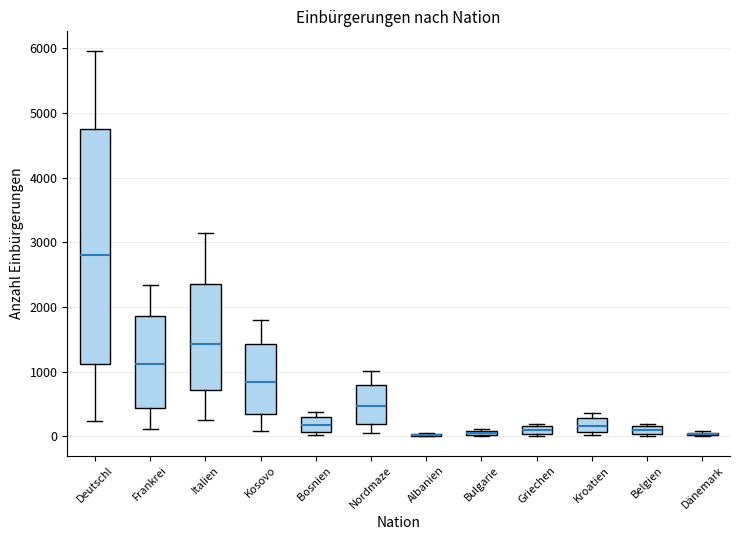

Where is the lower edge of the box for Bulgarie on the y-axis? The values are not printed on the chart, so give them approximately, as read against the axis.

0